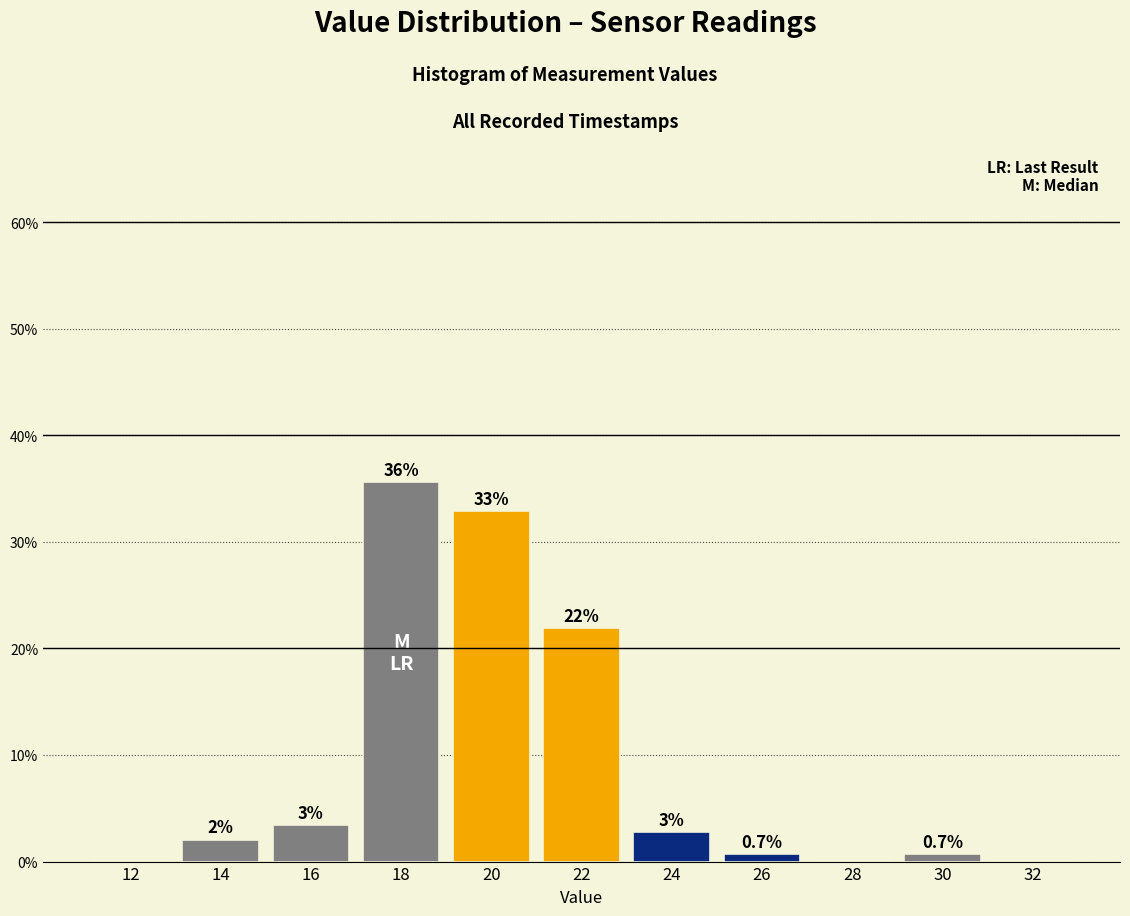

The value at 28 is 0.0. True or false?

True